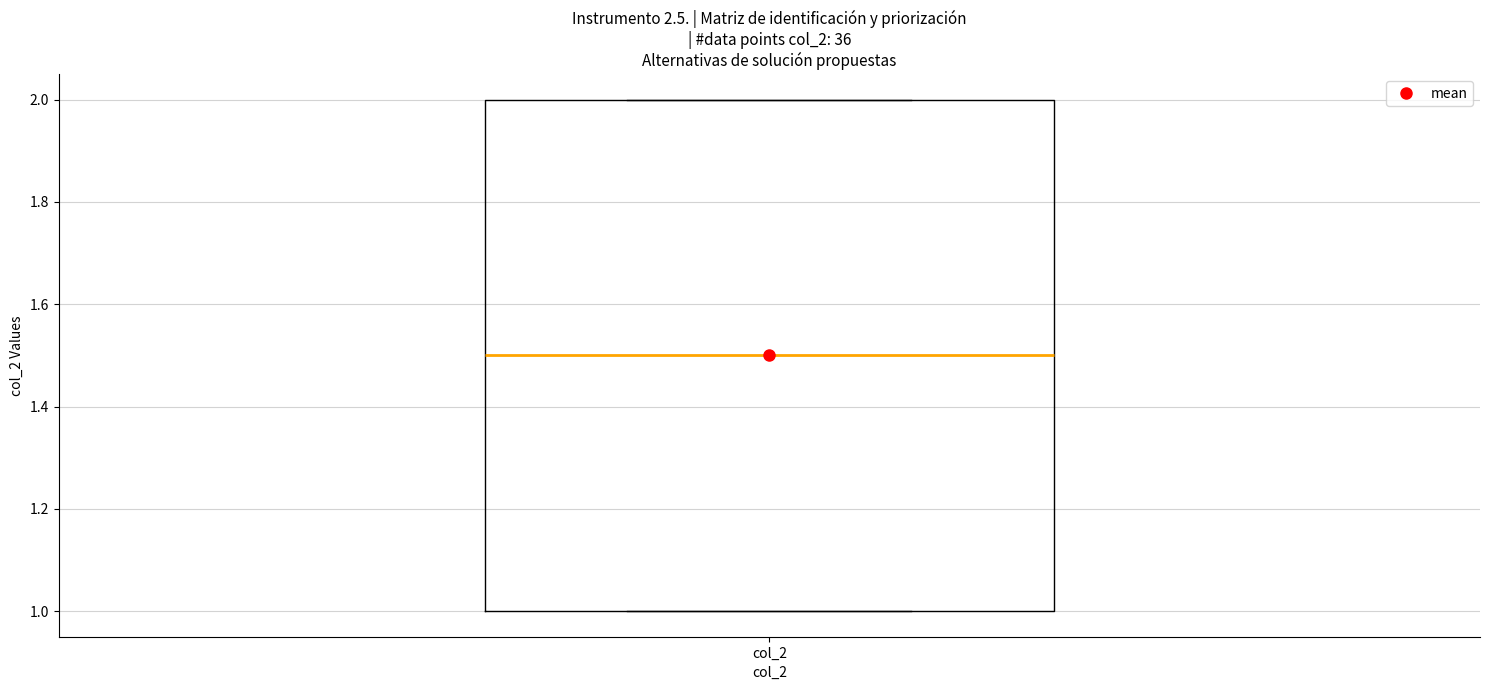

Where is the lower edge of the box for col_2 on the y-axis? The values are not printed on the chart, so give them approximately, as read against the axis.

1.0